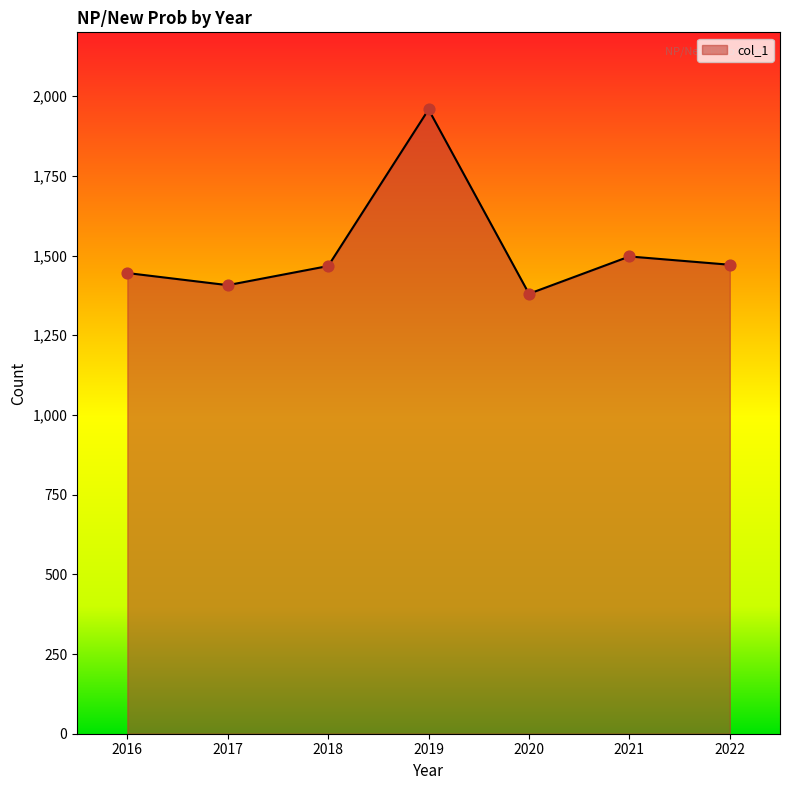

What is the change in value from 2019 to 2022?

-487